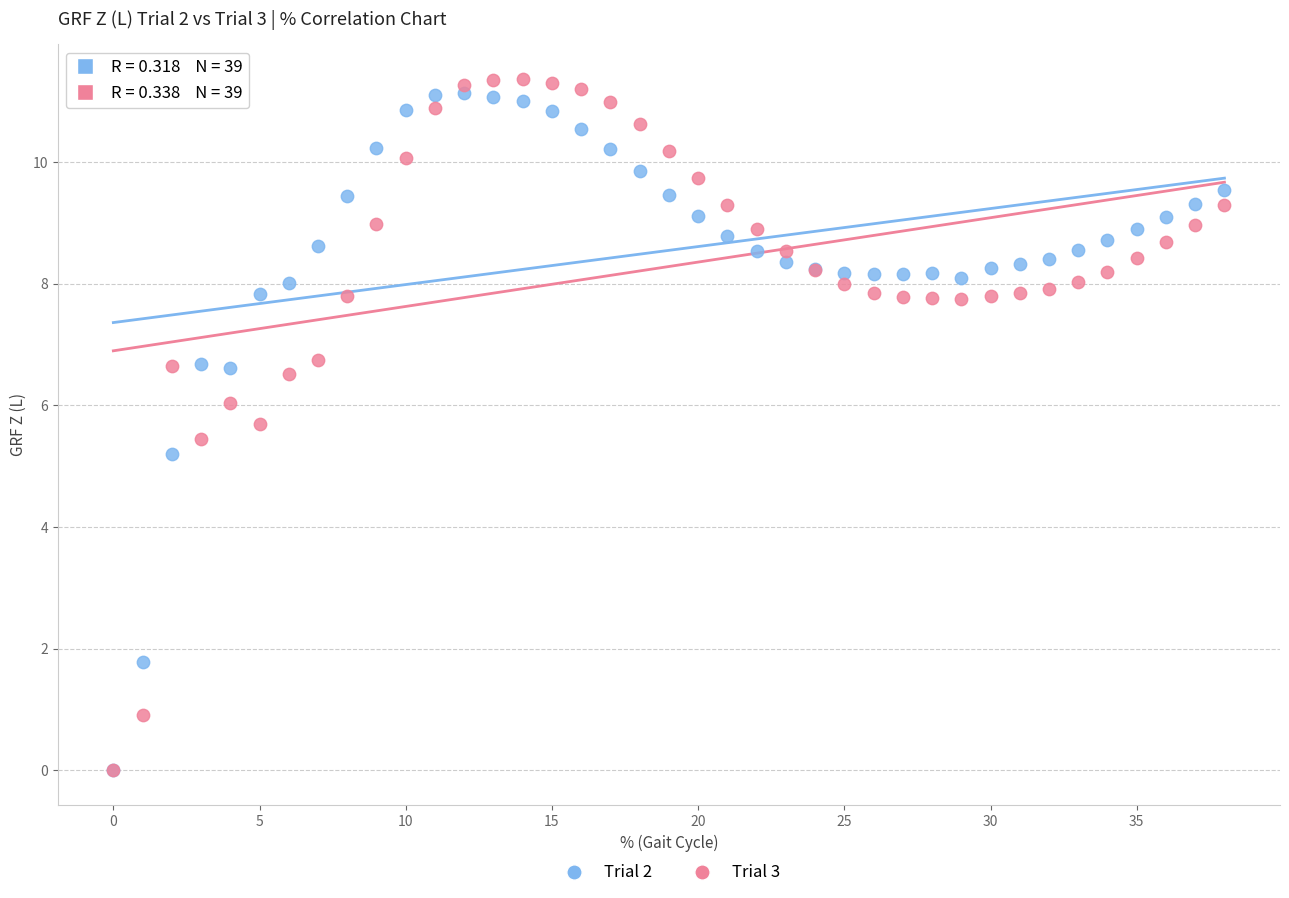

What are all the series names shown in the legend?

Trial 2, Trial 3